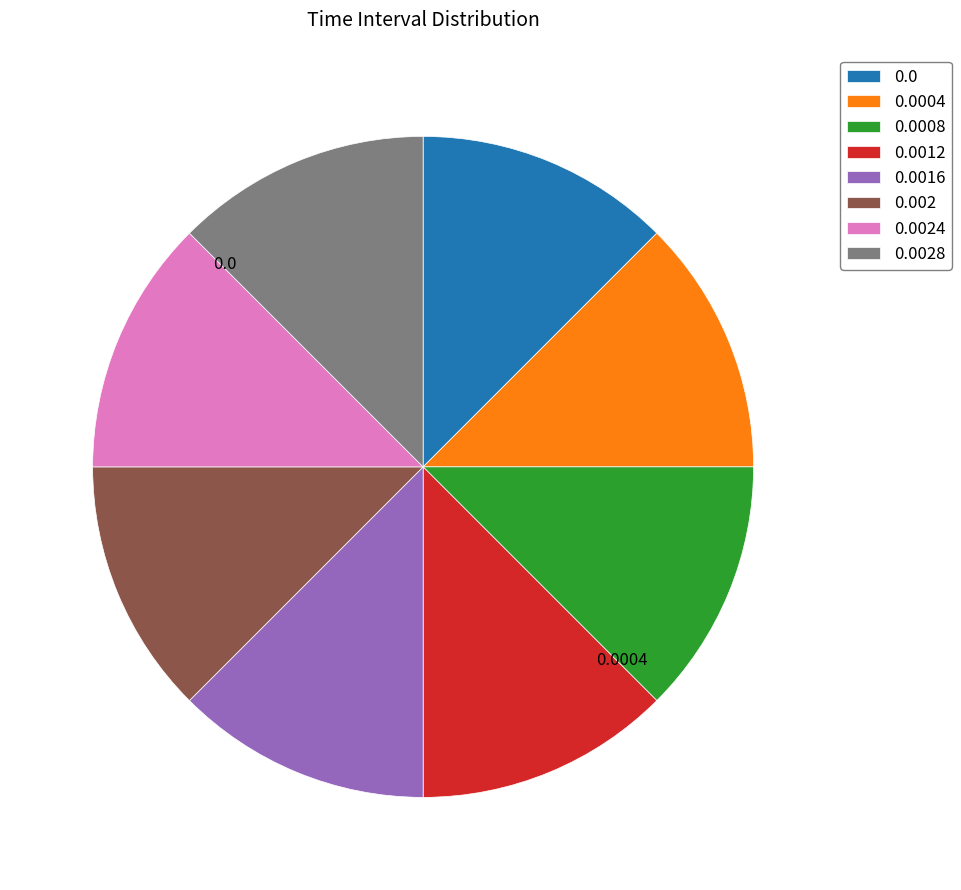

How many slices are in this pie chart?

8